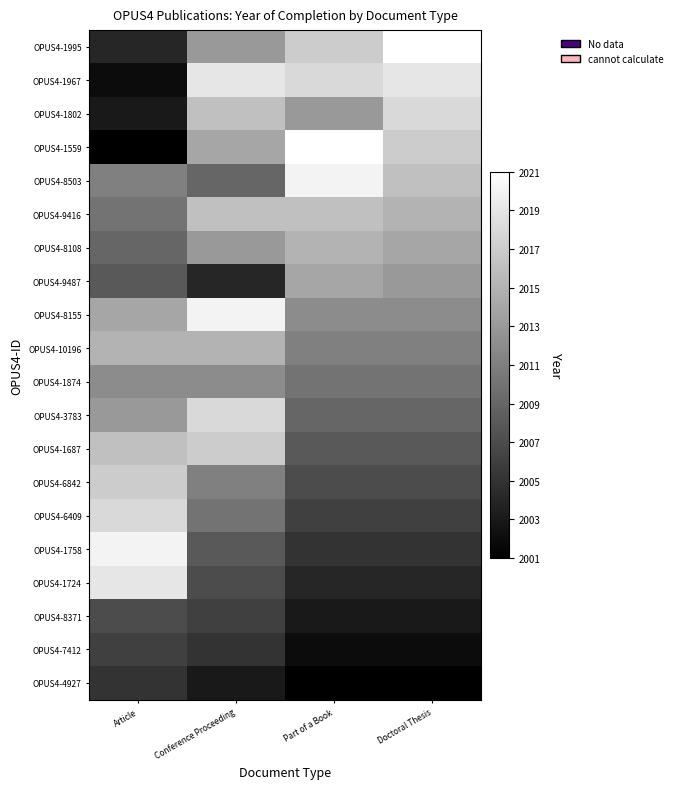

Which has a higher value, Doctoral Thesis or Conference Proceeding?

Doctoral Thesis